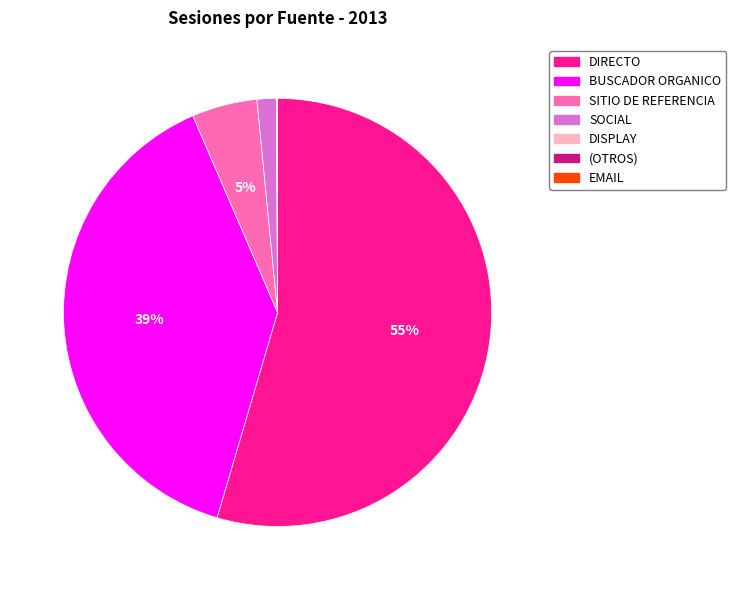

Which has a higher value, BUSCADOR ORGANICO or SITIO DE REFERENCIA?

BUSCADOR ORGANICO